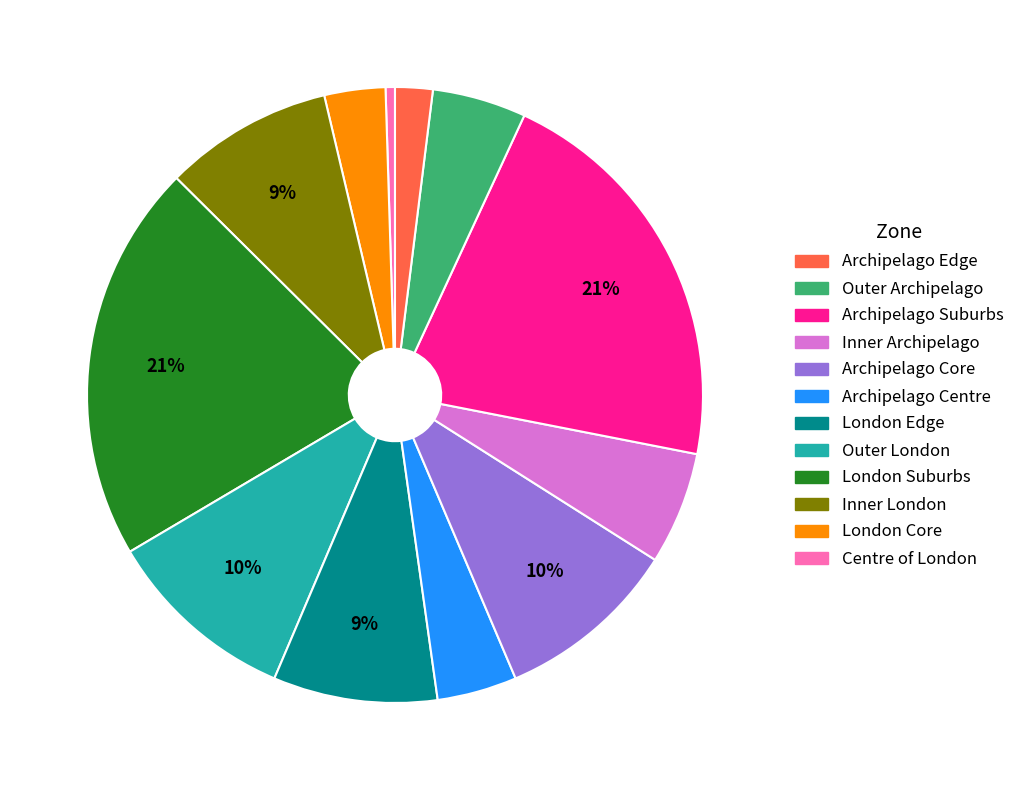

Is there a majority slice in this chart?

No